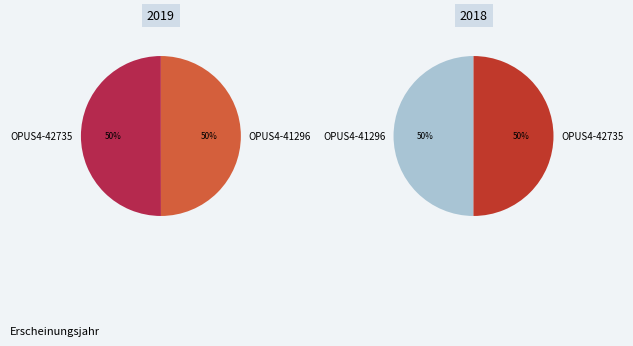

What percentage is the OPUS4-42735 slice, to the nearest percent?

50%